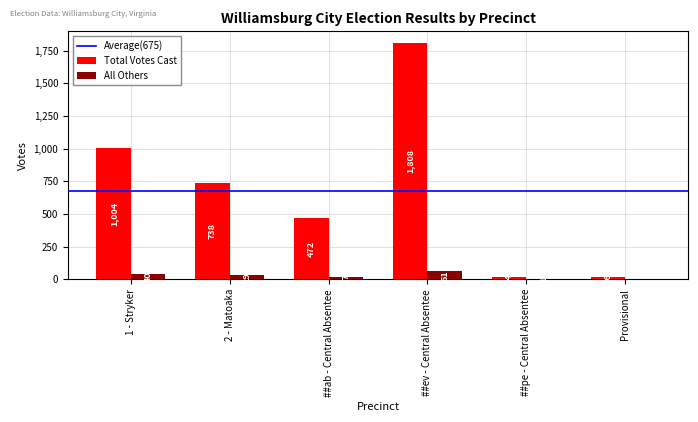

What value does the Total Votes Cast series have at ##ab - Central Absentee, to the nearest 100?

500